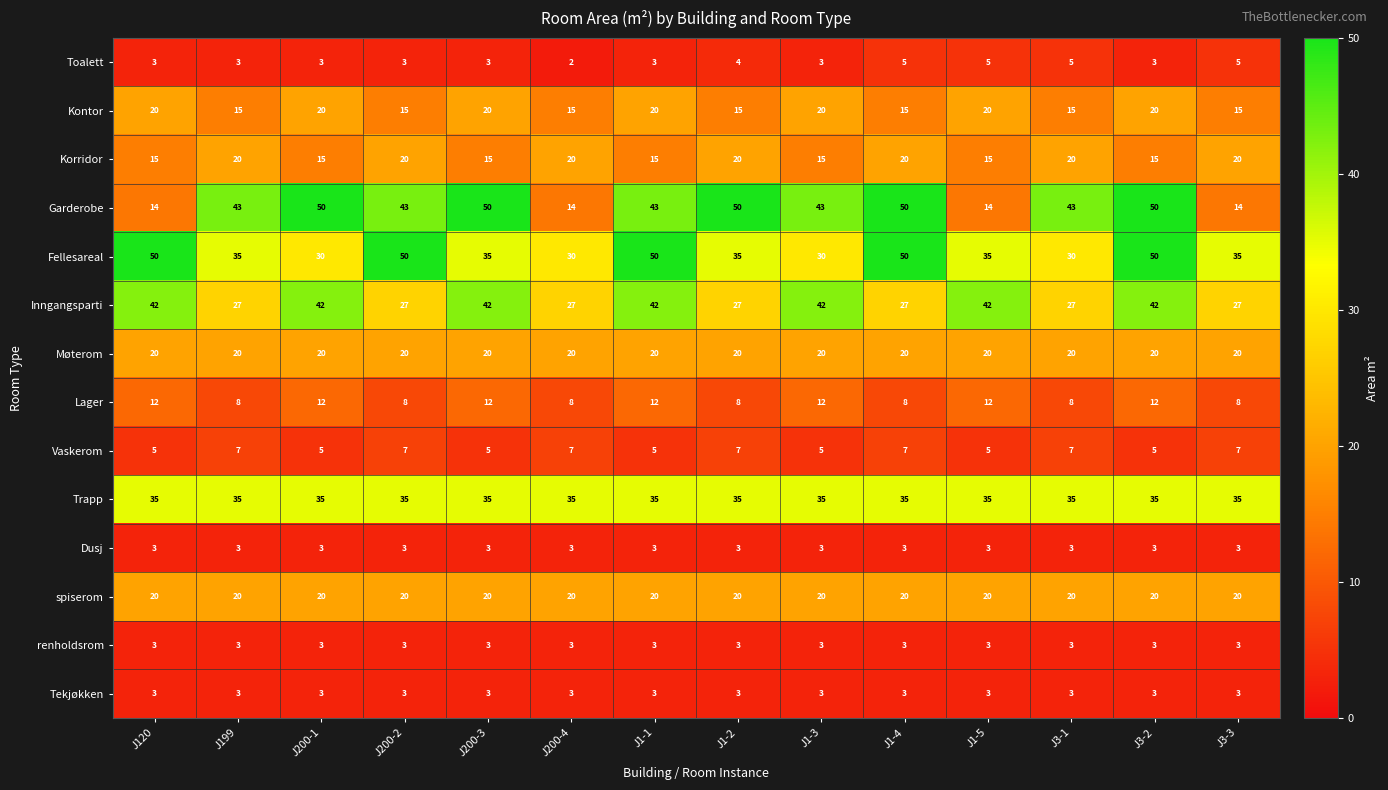

At how many categories does at least one series exceed 11?

14